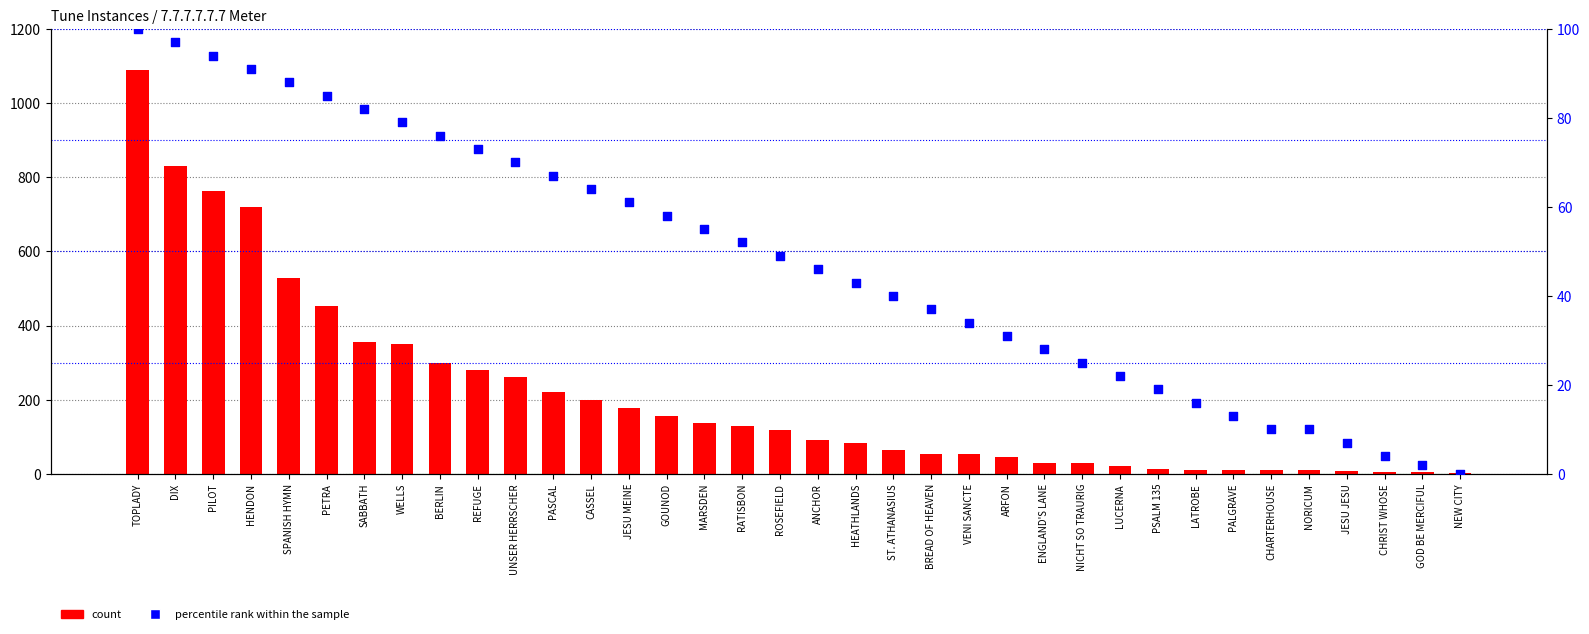

Which series has the largest total across all categories?

count